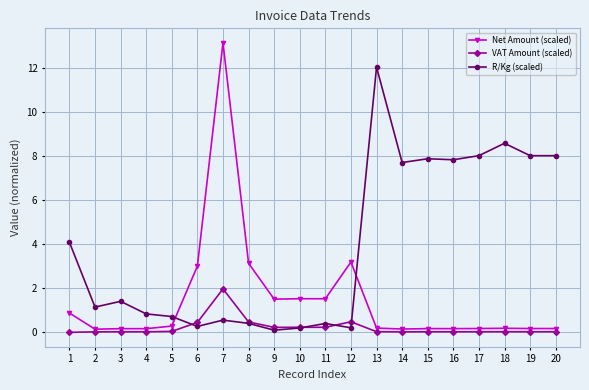

How many times do R/Kg (scaled) and Net Amount (scaled) cross each other?

2